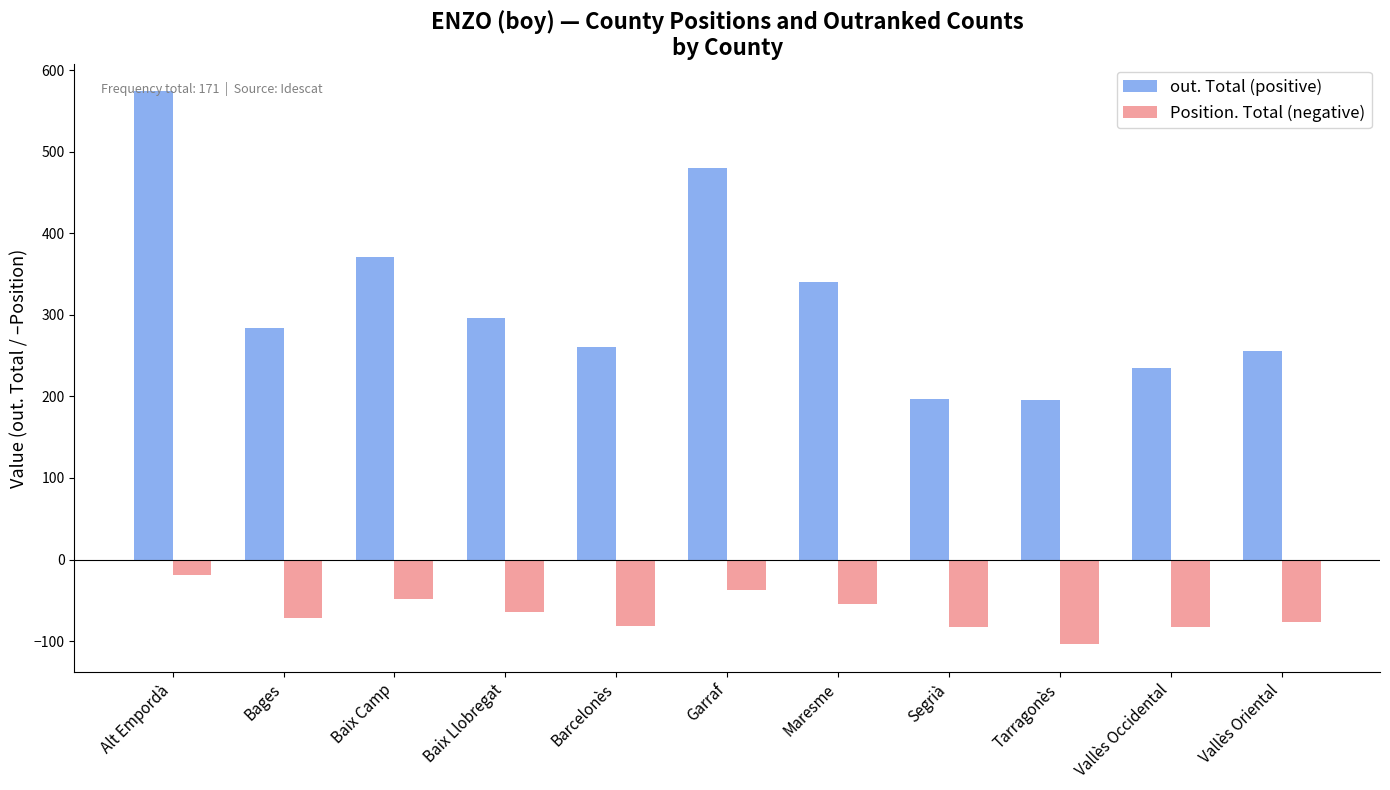

Which series has the widest spread of values?

out. Total (positive)